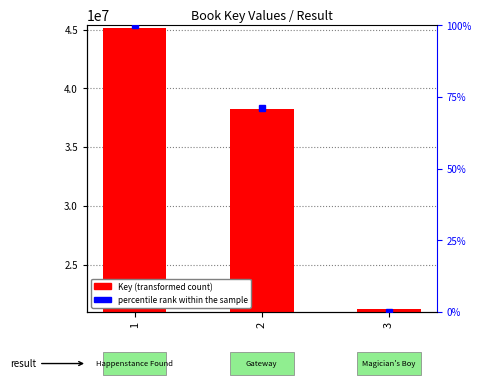

What is the sum of all values?

104561785